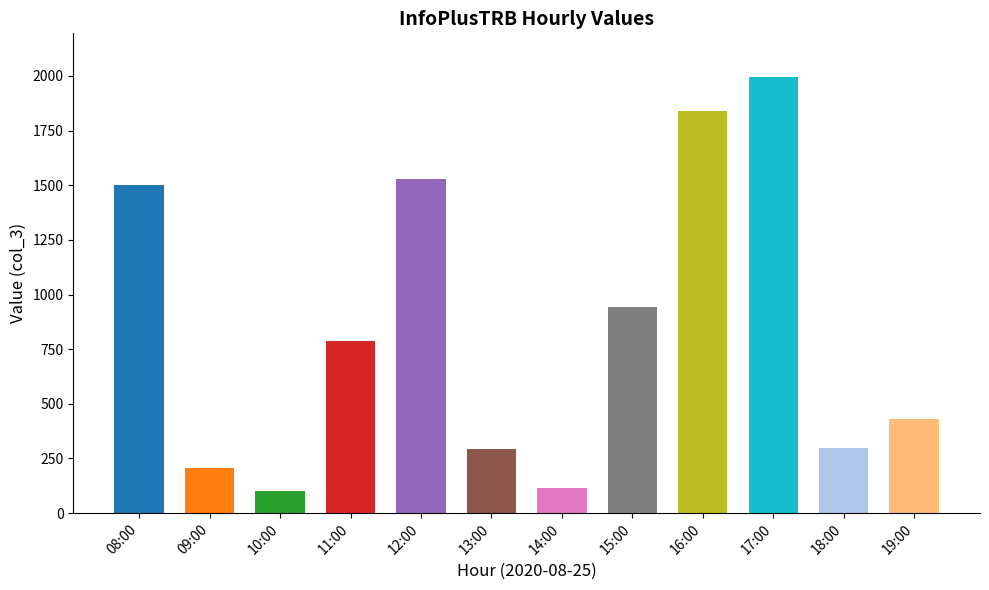

What is the sum of all values?

10043